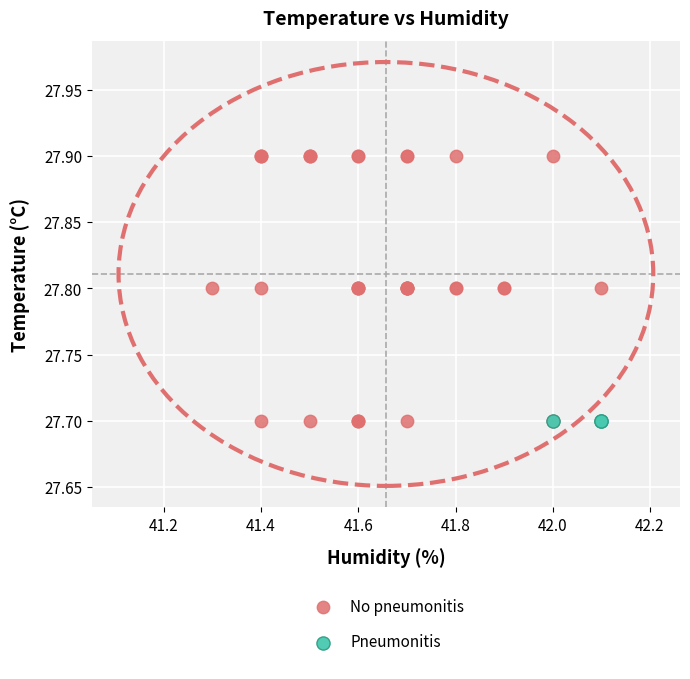

Which series contains the highest Y value?

No pneumonitis